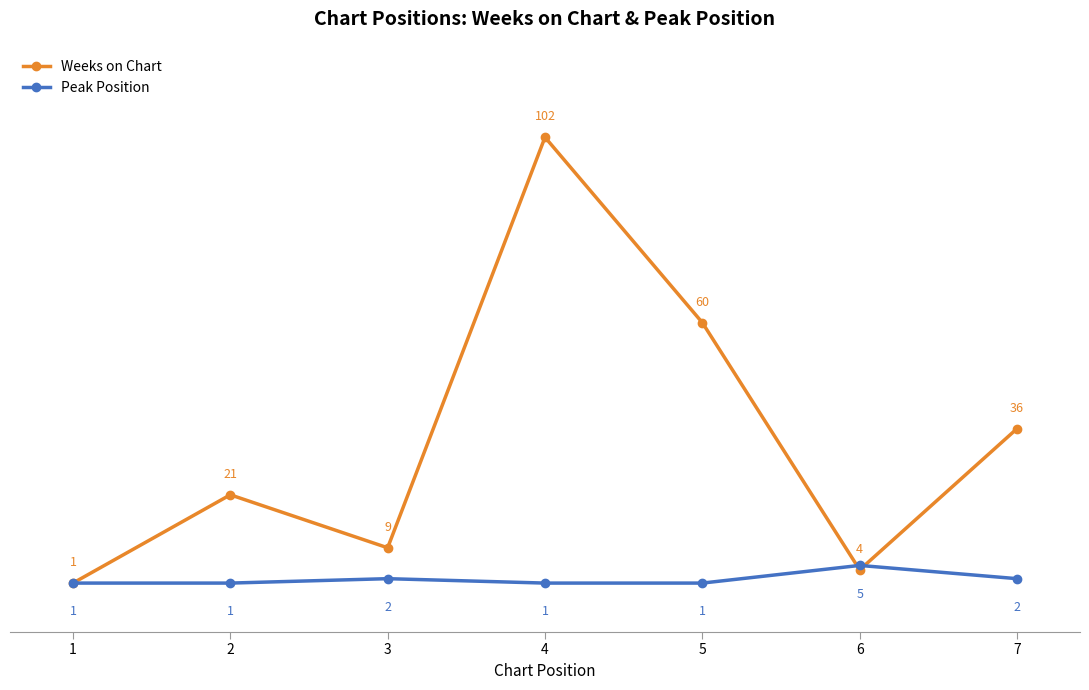

What value does the Weeks on Chart series have at 3, to the nearest 5?

10